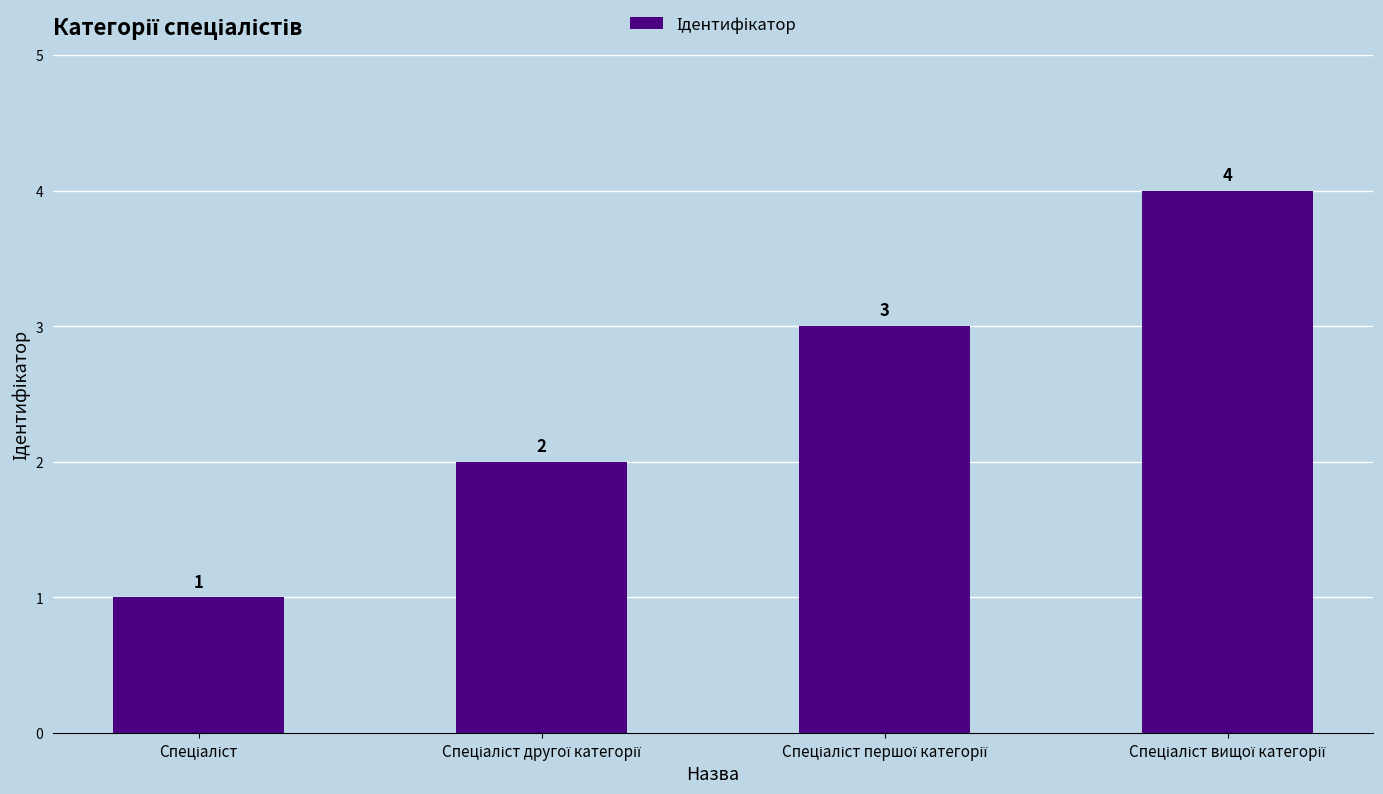

What is the difference between the maximum and minimum values?

3